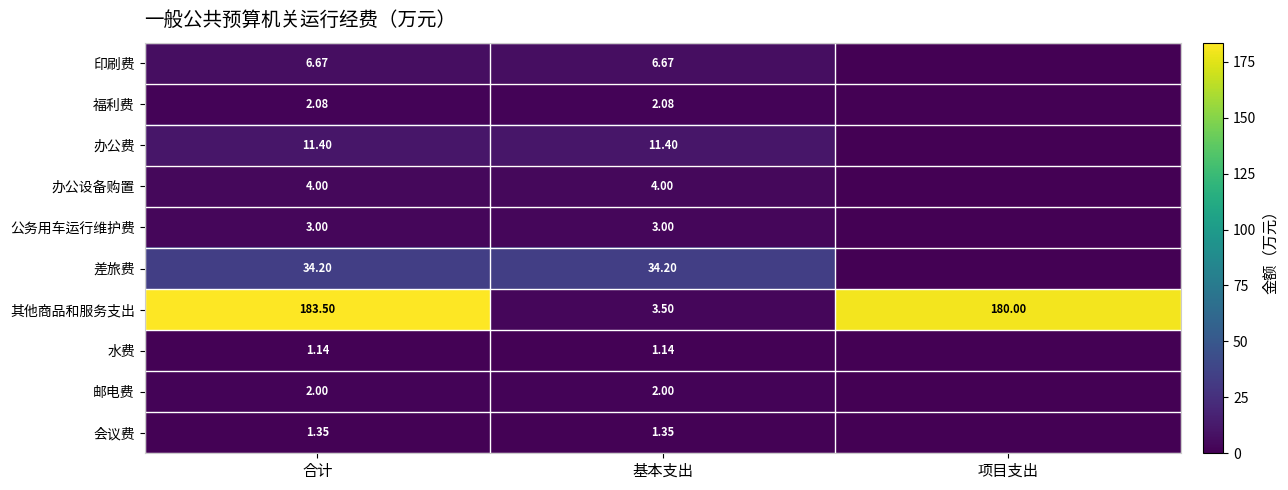

Is the value of 公务用车运行维护费 at 合计 greater than the value of 差旅费 at 合计?

No